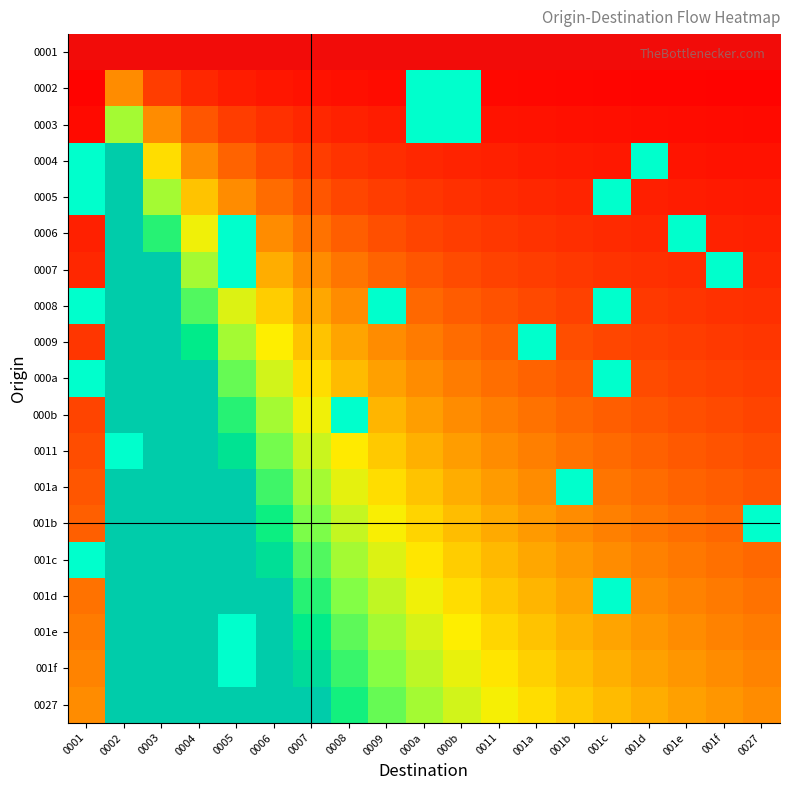

Reading right to left, what are all the values shown in this chart?

0001: 0027=0.0	001f=0.0	001e=0.0	001d=0.0	001c=0.0	001b=0.0	001a=0.0	0011=0.0	000b=0.0	000a=0.0	0009=0.0	0008=0.0	0007=0.0	0006=0.0	0005=0.0	0004=0.0	0003=0.0	0002=0.0	0001=0.0
0002: 0027=0.1	001f=0.1	001e=0.1	001d=0.1	001c=0.1	001b=0.1	001a=0.1	0011=0.1	000b=-0.5	000a=-0.5	0009=0.1	0008=0.1	0007=0.2	0006=0.2	0005=0.2	0004=0.3	0003=0.5	0002=1.0	0001=0.1
0003: 0027=0.1	001f=0.1	001e=0.1	001d=0.1	001c=0.1	001b=0.2	001a=0.2	0011=0.2	000b=-0.5	000a=-0.5	0009=0.2	0008=0.3	0007=0.3	0006=0.4	0005=0.5	0004=0.7	0003=1.0	0002=2.0	0001=0.1
0004: 0027=0.2	001f=0.2	001e=0.2	001d=-0.5	001c=0.2	001b=0.2	001a=0.2	0011=0.3	000b=0.3	000a=0.3	0009=0.4	0008=0.4	0007=0.5	0006=0.6	0005=0.8	0004=1.0	0003=1.5	0002=3.0	0001=-0.5
0005: 0027=0.2	001f=0.2	001e=0.2	001d=0.3	001c=-0.5	001b=0.3	001a=0.3	0011=0.4	000b=0.4	000a=0.4	0009=0.5	0008=0.6	0007=0.7	0006=0.8	0005=1.0	0004=1.3	0003=2.0	0002=3.0	0001=-0.5
0006: 0027=0.3	001f=0.3	001e=-0.5	001d=0.3	001c=0.4	001b=0.4	001a=0.4	0011=0.5	000b=0.5	000a=0.6	0009=0.6	0008=0.7	0007=0.8	0006=1.0	0005=-0.5	0004=1.7	0003=2.5	0002=3.0	0001=0.3
0007: 0027=0.3	001f=-0.5	001e=0.4	001d=0.4	001c=0.4	001b=0.5	001a=0.5	0011=0.5	000b=0.6	000a=0.7	0009=0.8	0008=0.9	0007=1.0	0006=1.2	0005=-0.5	0004=2.0	0003=3.0	0002=3.0	0001=0.3
0008: 0027=0.4	001f=0.4	001e=0.4	001d=0.5	001c=-0.5	001b=0.5	001a=0.6	0011=0.6	000b=0.7	000a=0.8	0009=-0.5	0008=1.0	0007=1.2	0006=1.4	0005=1.8	0004=2.3	0003=3.0	0002=3.0	0001=-0.5
0009: 0027=0.4	001f=0.5	001e=0.5	001d=0.5	001c=0.6	001b=0.6	001a=-0.5	0011=0.7	000b=0.8	000a=0.9	0009=1.0	0008=1.1	0007=1.3	0006=1.6	0005=2.0	0004=2.7	0003=3.0	0002=3.0	0001=0.4
000a: 0027=0.5	001f=0.5	001e=0.6	001d=0.6	001c=-0.5	001b=0.7	001a=0.8	0011=0.8	000b=0.9	000a=1.0	0009=1.1	0008=1.3	0007=1.5	0006=1.8	0005=2.2	0004=3.0	0003=3.0	0002=3.0	0001=-0.5
000b: 0027=0.6	001f=0.6	001e=0.6	001d=0.7	001c=0.7	001b=0.8	001a=0.8	0011=0.9	000b=1.0	000a=1.1	0009=1.2	0008=-0.5	0007=1.7	0006=2.0	0005=2.5	0004=3.0	0003=3.0	0002=3.0	0001=0.6
0011: 0027=0.6	001f=0.6	001e=0.7	001d=0.7	001c=0.8	001b=0.8	001a=0.9	0011=1.0	000b=1.1	000a=1.2	0009=1.4	0008=1.6	0007=1.8	0006=2.2	0005=2.8	0004=3.0	0003=3.0	0002=-0.5	0001=0.6
001a: 0027=0.7	001f=0.7	001e=0.8	001d=0.8	001c=0.9	001b=-0.5	001a=1.0	0011=1.1	000b=1.2	000a=1.3	0009=1.5	0008=1.7	0007=2.0	0006=2.4	0005=3.0	0004=3.0	0003=3.0	0002=3.0	0001=0.7
001b: 0027=-0.5	001f=0.8	001e=0.8	001d=0.9	001c=0.9	001b=1.0	001a=1.1	0011=1.2	000b=1.3	000a=1.4	0009=1.6	0008=1.9	0007=2.2	0006=2.6	0005=3.0	0004=3.0	0003=3.0	0002=3.0	0001=0.7
001c: 0027=0.8	001f=0.8	001e=0.9	001d=0.9	001c=1.0	001b=1.1	001a=1.2	0011=1.3	000b=1.4	000a=1.6	0009=1.8	0008=2.0	0007=2.3	0006=2.8	0005=3.0	0004=3.0	0003=3.0	0002=3.0	0001=-0.5
001d: 0027=0.8	001f=0.9	001e=0.9	001d=1.0	001c=-0.5	001b=1.2	001a=1.2	0011=1.4	000b=1.5	000a=1.7	0009=1.9	0008=2.1	0007=2.5	0006=3.0	0005=3.0	0004=3.0	0003=3.0	0002=3.0	0001=0.8
001e: 0027=0.9	001f=0.9	001e=1.0	001d=1.1	001c=1.1	001b=1.2	001a=1.3	0011=1.5	000b=1.6	000a=1.8	0009=2.0	0008=2.3	0007=2.7	0006=3.0	0005=-0.5	0004=3.0	0003=3.0	0002=3.0	0001=0.9
001f: 0027=0.9	001f=1.0	001e=1.1	001d=1.1	001c=1.2	001b=1.3	001a=1.4	0011=1.5	000b=1.7	000a=1.9	0009=2.1	0008=2.4	0007=2.8	0006=3.0	0005=-0.5	0004=3.0	0003=3.0	0002=3.0	0001=0.9
0027: 0027=1.0	001f=1.1	001e=1.1	001d=1.2	001c=1.3	001b=1.4	001a=1.5	0011=1.6	000b=1.8	000a=2.0	0009=2.2	0008=2.6	0007=3.0	0006=3.0	0005=3.0	0004=3.0	0003=3.0	0002=3.0	0001=1.0